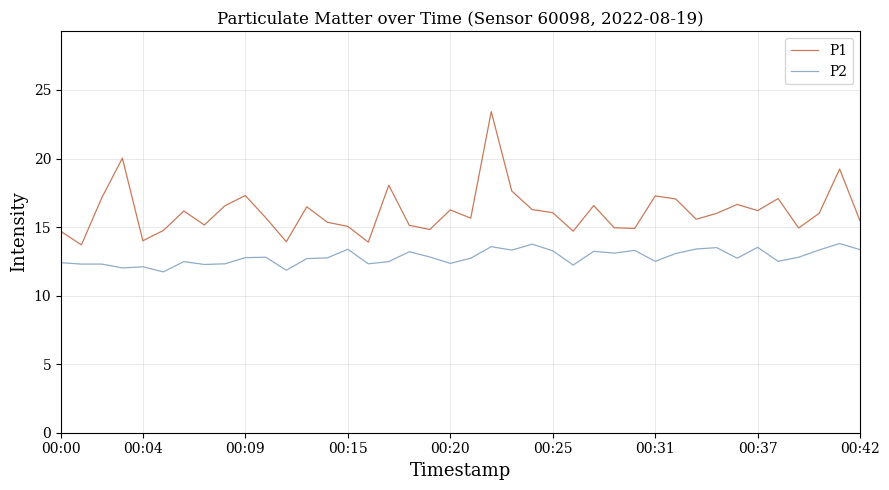

Which series has the widest spread of values?

P1